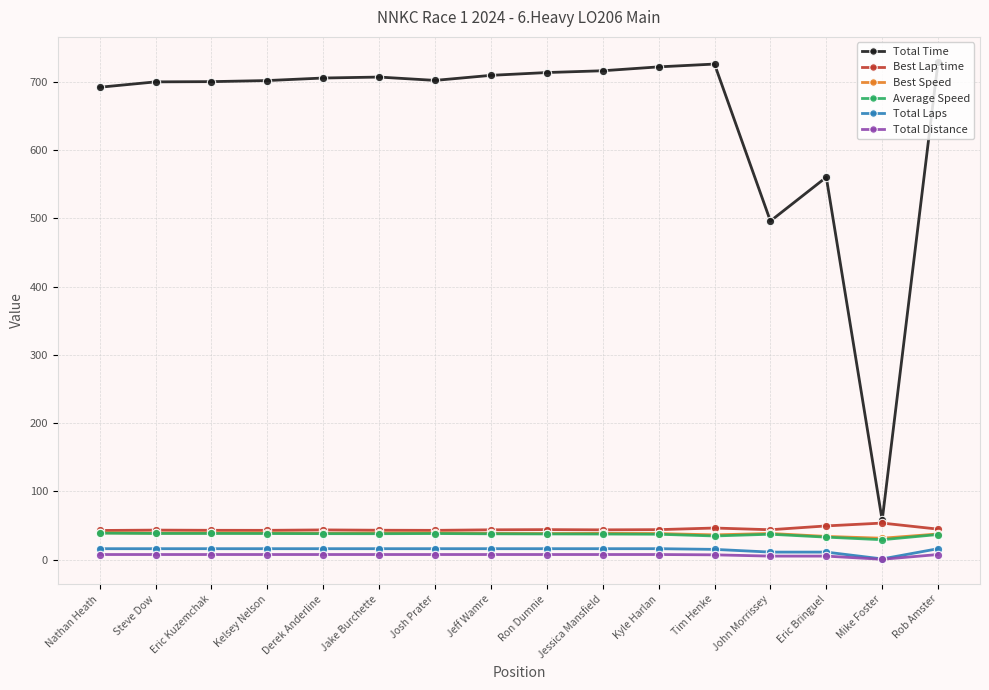

What is the maximum value for Best Lap time?

53.5